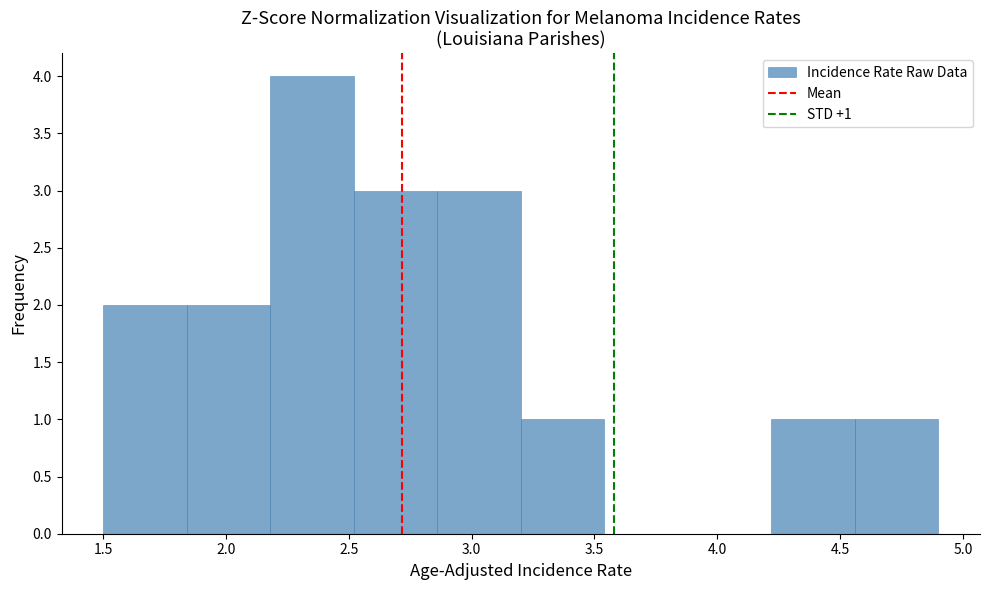

Over which range of the x-axis is the bar tallest?

2.18 to 2.52